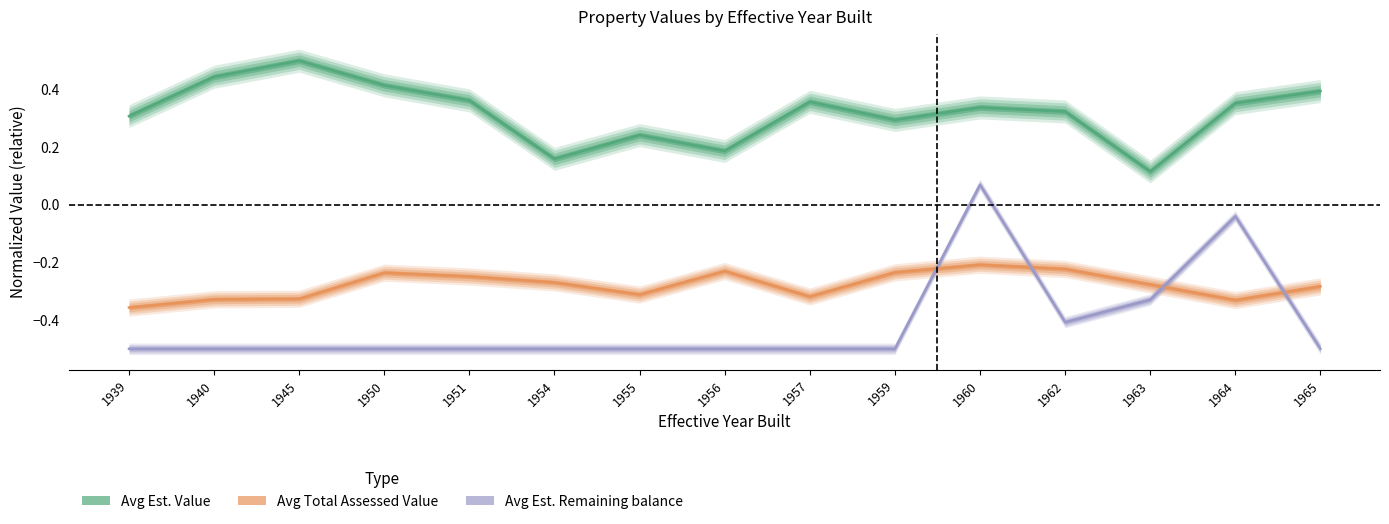

Reading left to right, list all the values displayed in this chart.

Avg Est. Value: 1939=0.3	1940=0.4	1945=0.5	1950=0.4	1951=0.4	1954=0.2	1955=0.2	1956=0.2	1957=0.4	1959=0.3	1960=0.3	1962=0.3	1963=0.1	1964=0.4	1965=0.4
Avg Total Assessed Value: 1939=-0.4	1940=-0.3	1945=-0.3	1950=-0.2	1951=-0.2	1954=-0.3	1955=-0.3	1956=-0.2	1957=-0.3	1959=-0.2	1960=-0.2	1962=-0.2	1963=-0.3	1964=-0.3	1965=-0.3
Avg Est. Remaining balance: 1939=-0.5	1940=-0.5	1945=-0.5	1950=-0.5	1951=-0.5	1954=-0.5	1955=-0.5	1956=-0.5	1957=-0.5	1959=-0.5	1960=0.1	1962=-0.4	1963=-0.3	1964=-0.0	1965=-0.5